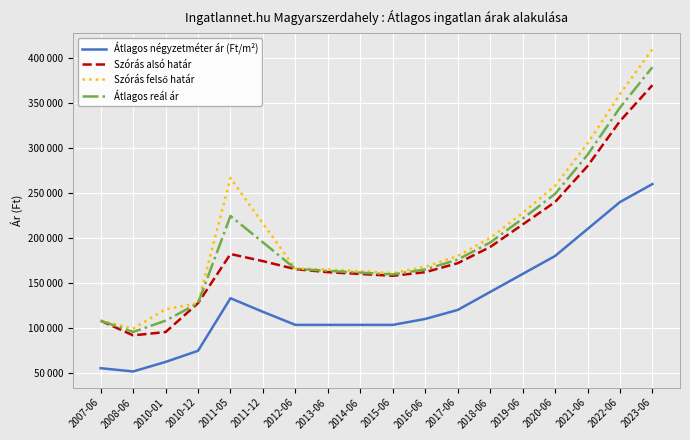

True or false: Átlagos négyzetméter ár (Ft/m²) has more than 2 interior local peaks.

False